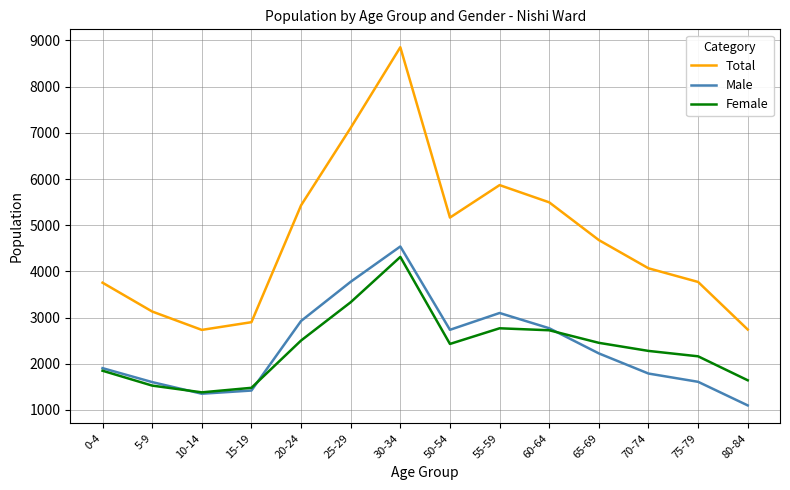

What is the approximate value of Female at 10-14?

1382